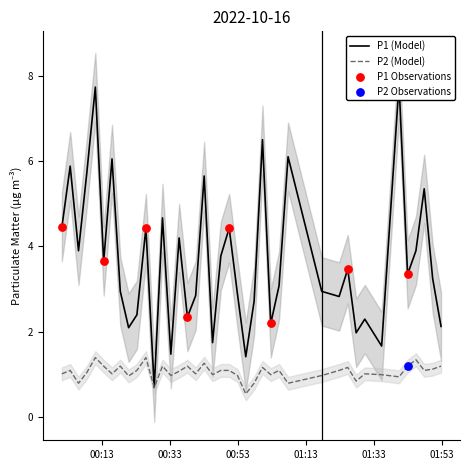

Which series reaches the minimum Y coordinate?

P2